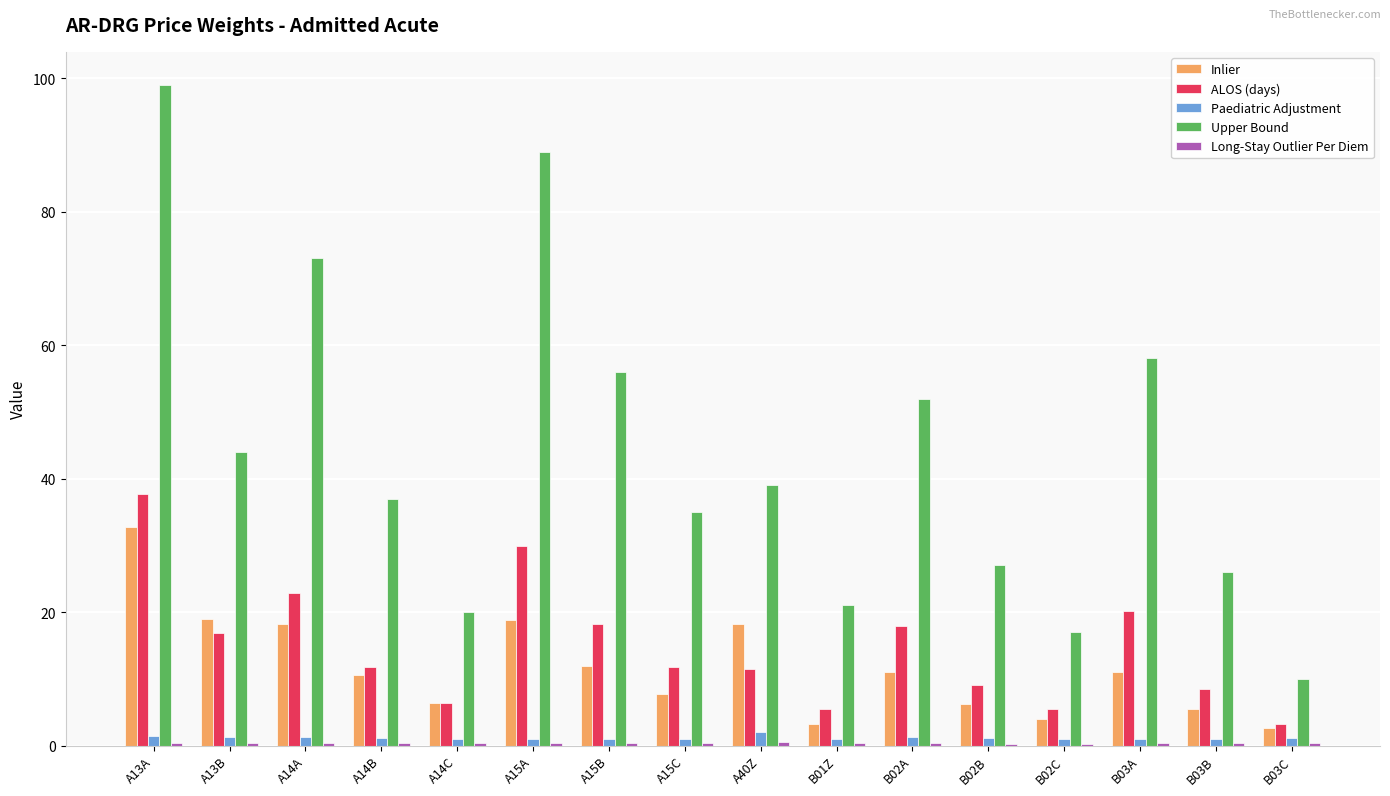

Which series has the largest total across all categories?

Upper Bound